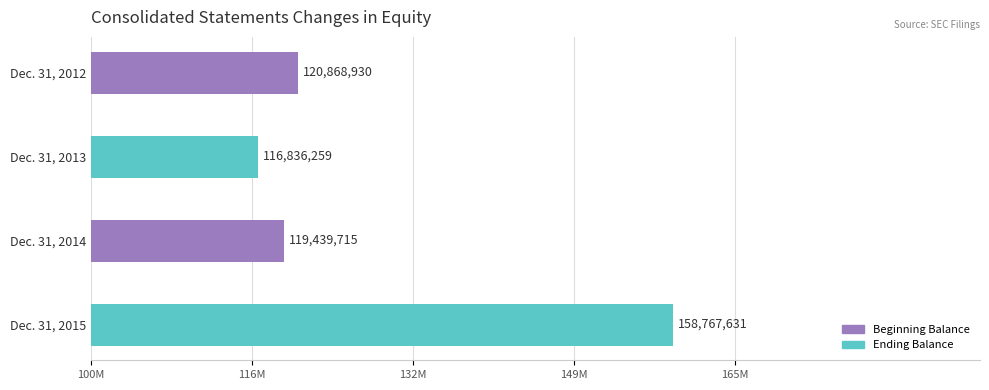

What is the difference between the maximum and second lowest values?

39327916